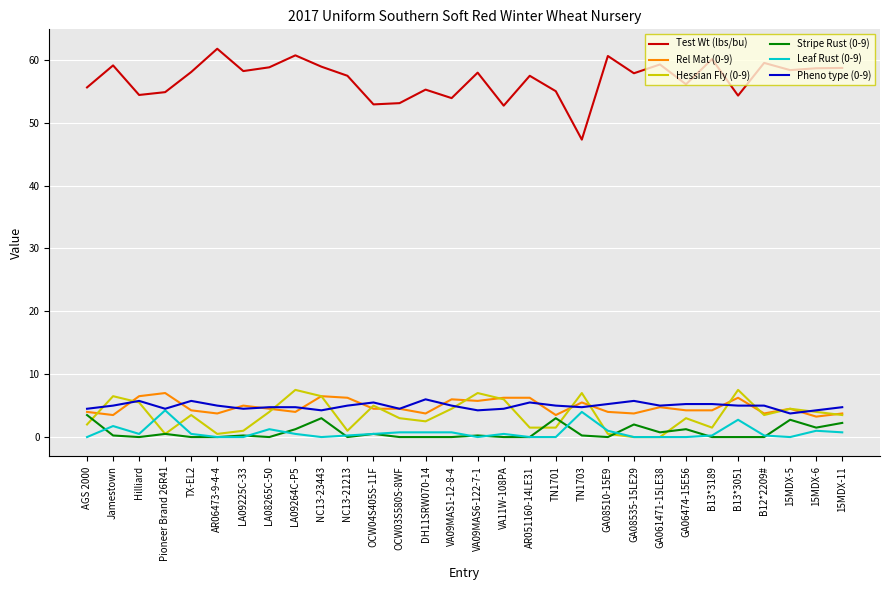

True or false: Stripe Rust (0-9) has a value of 0.0 at VA09MAS1-12-8-4.

True